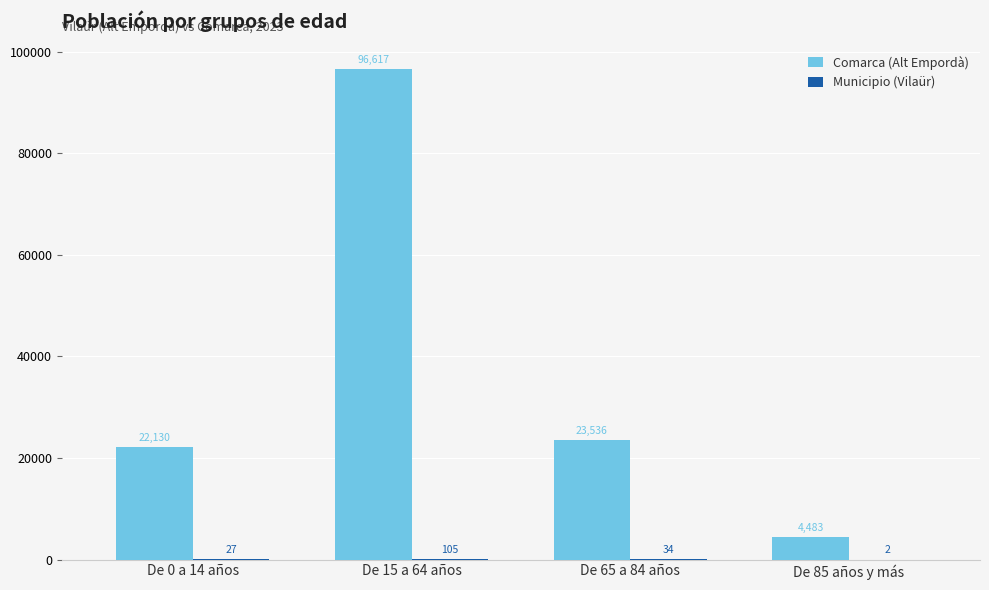

How many distinct data groups are displayed?

2